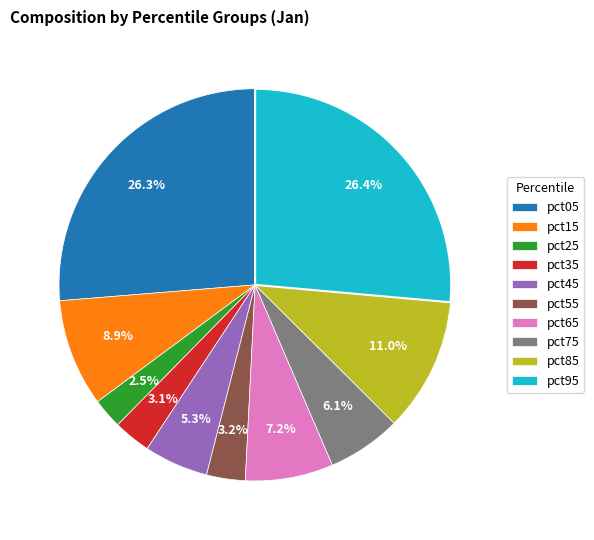

To the nearest percent, what is the difference between the largest and smallest slice percentages?

24%